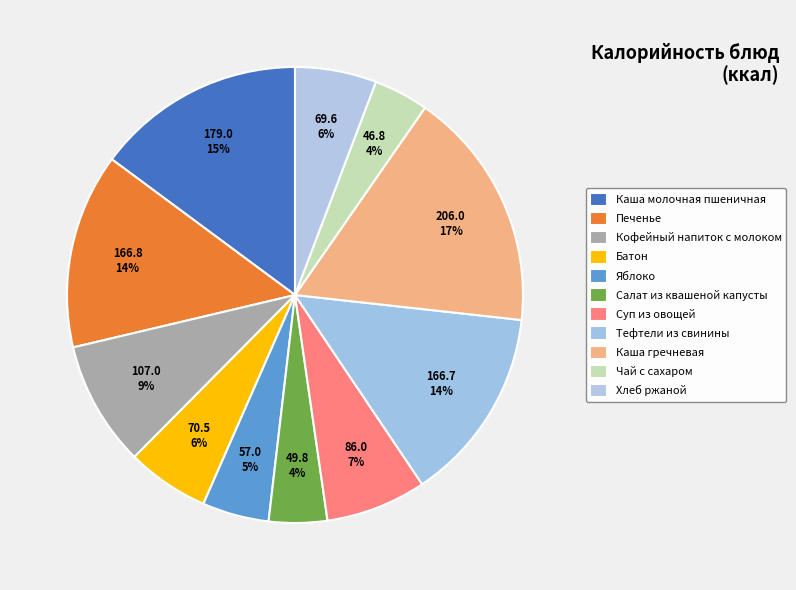

What is the smallest slice in the pie chart?

Чай с сахаром